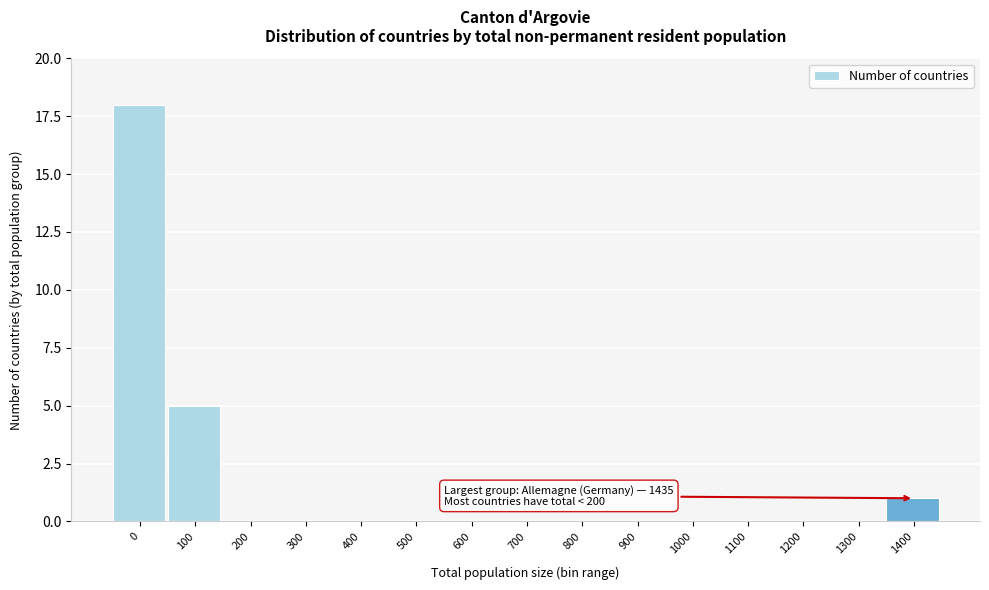

Reading right to left, what are all the values shown in this chart?

1400=1	1300=0	1200=0	1100=0	1000=0	900=0	800=0	700=0	600=0	500=0	400=0	300=0	200=0	100=5	0=18